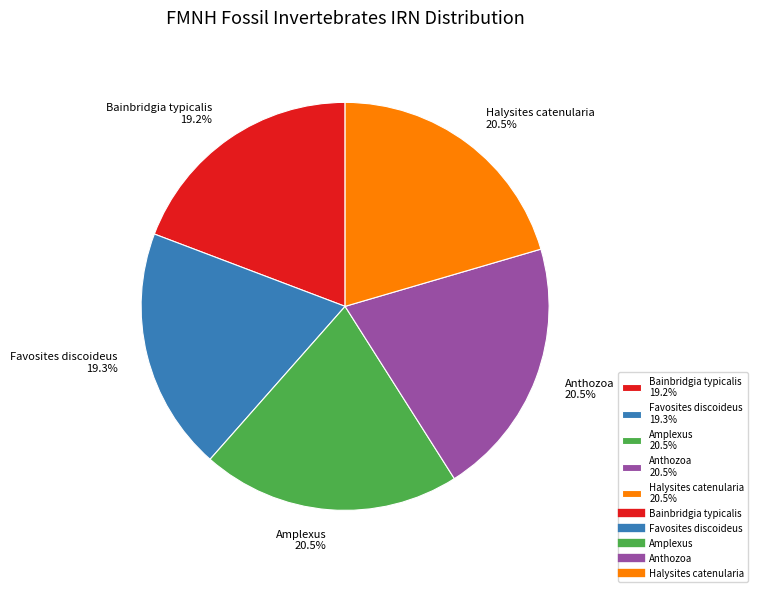

Is Favosites discoideus the majority of the pie?

No